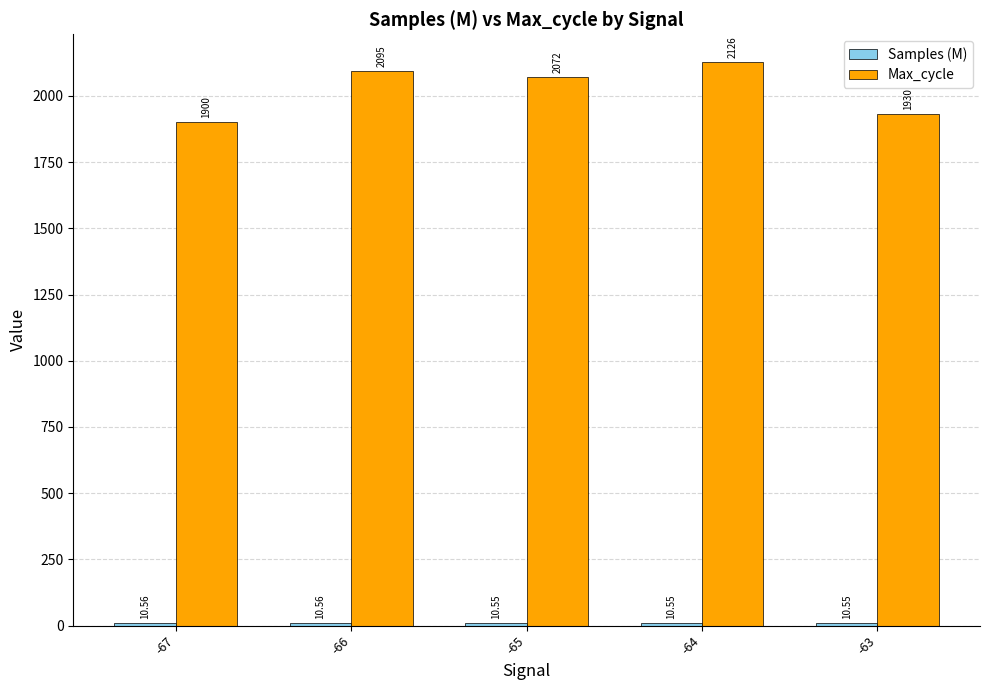

What is the highest value of the Max_cycle series?

2126.5